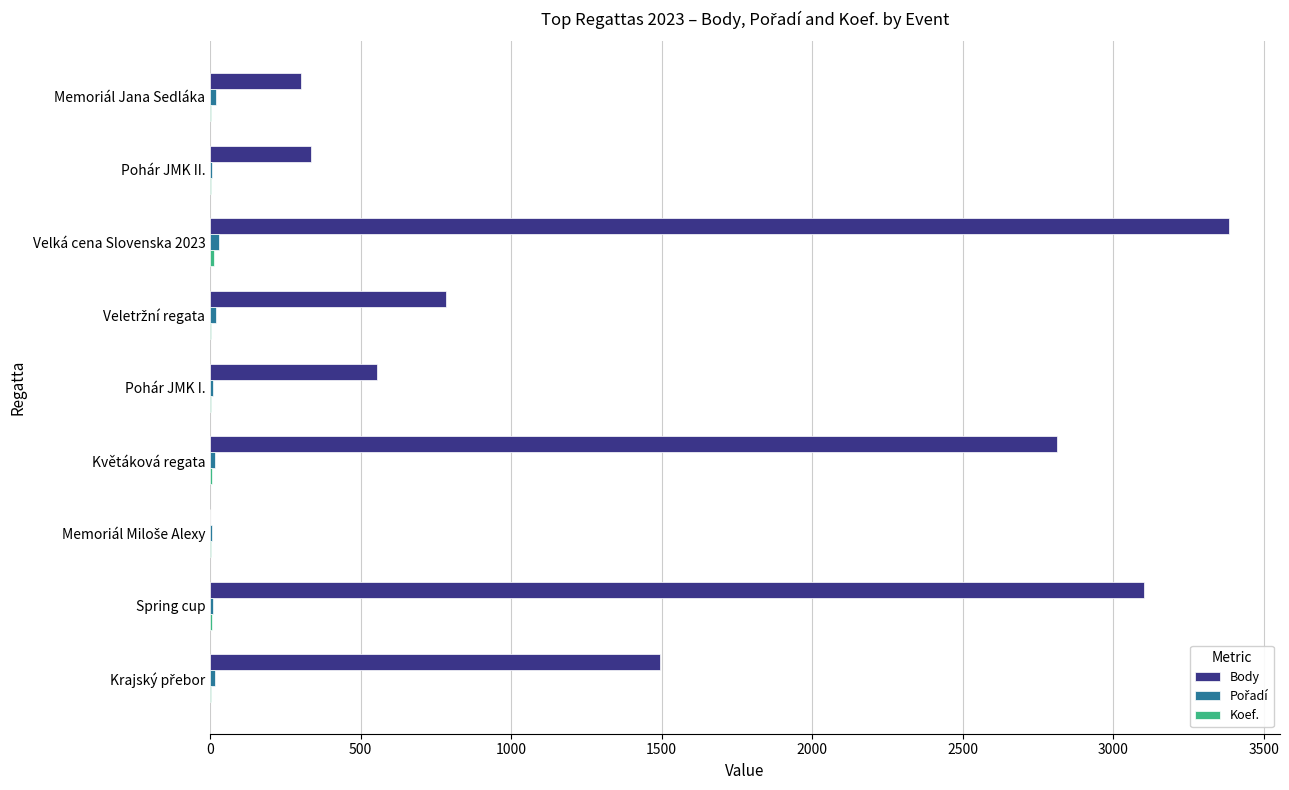

The value of Body at Květáková regata is 2814. True or false?

True